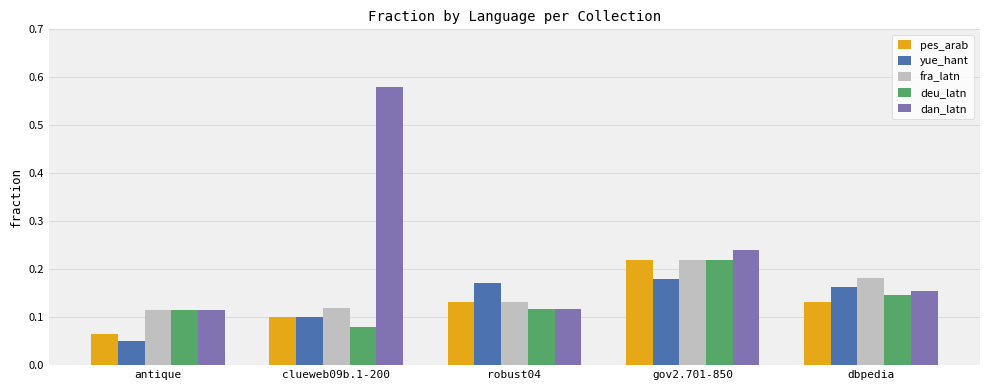

Count the yue_hant values in the range 0 to 1.

5